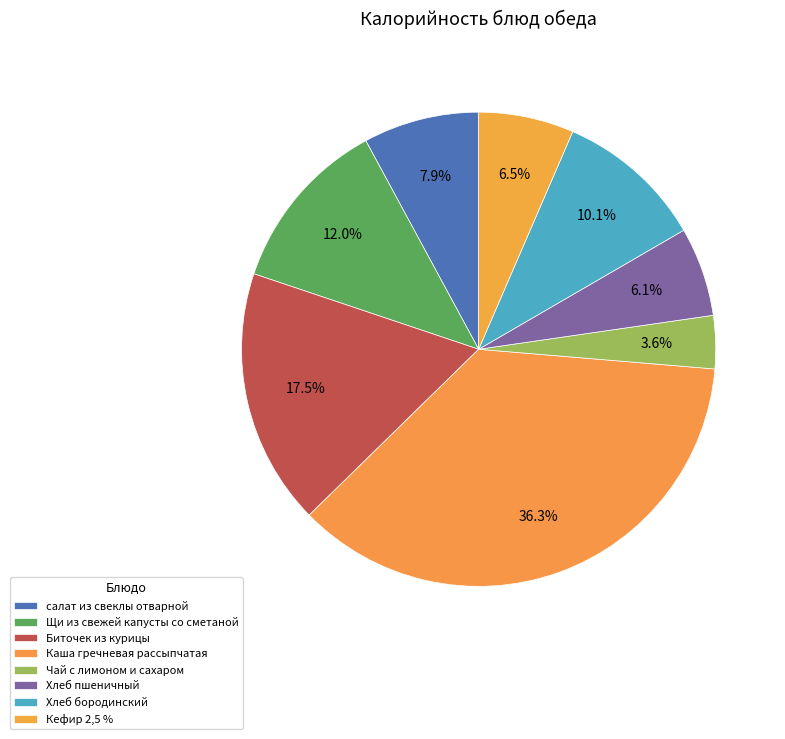

Count the number of slices in the pie.

8